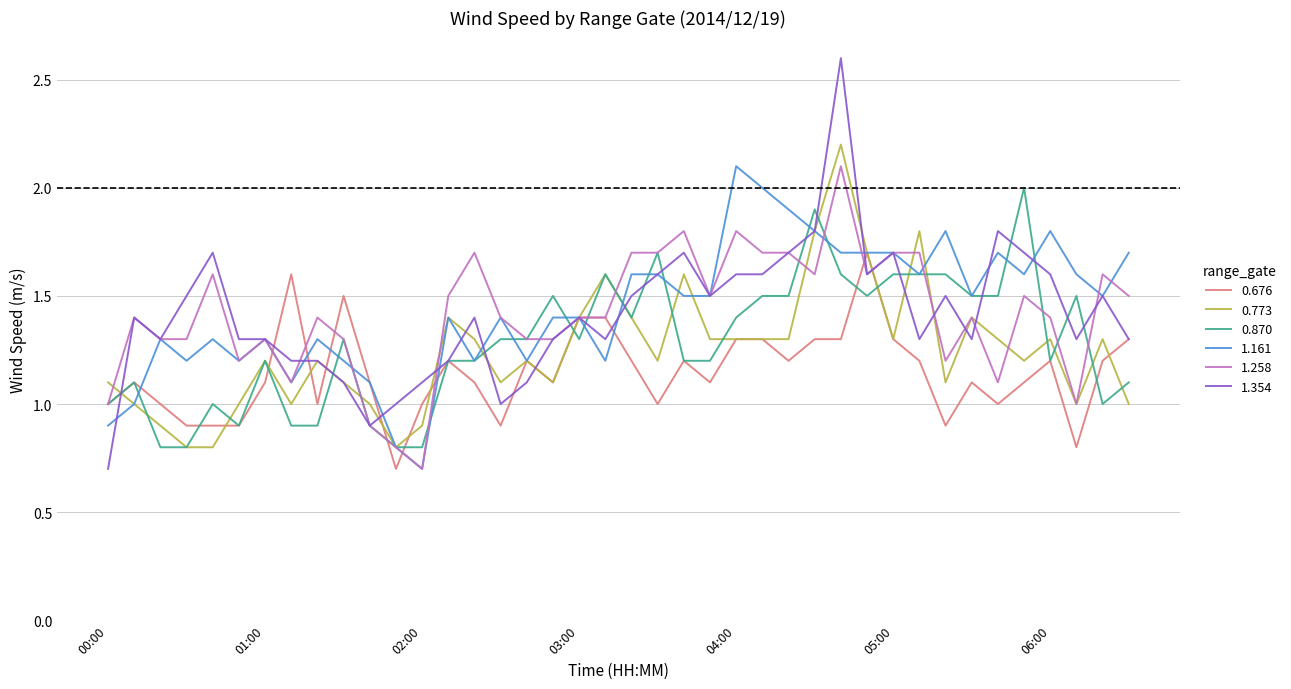

What is the average value of the 1.258 series?

1.4